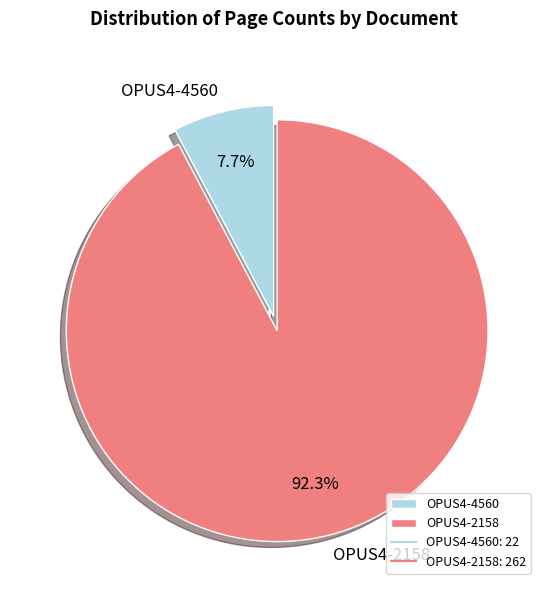

Which category has the smallest portion of the pie?

OPUS4-4560